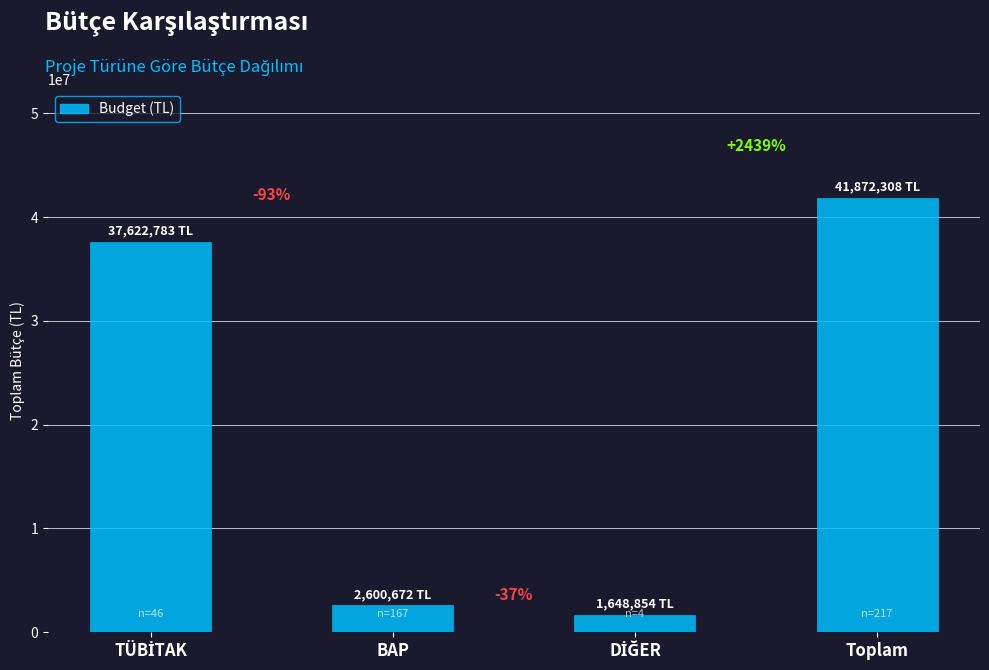

How many bars are there in total?

4